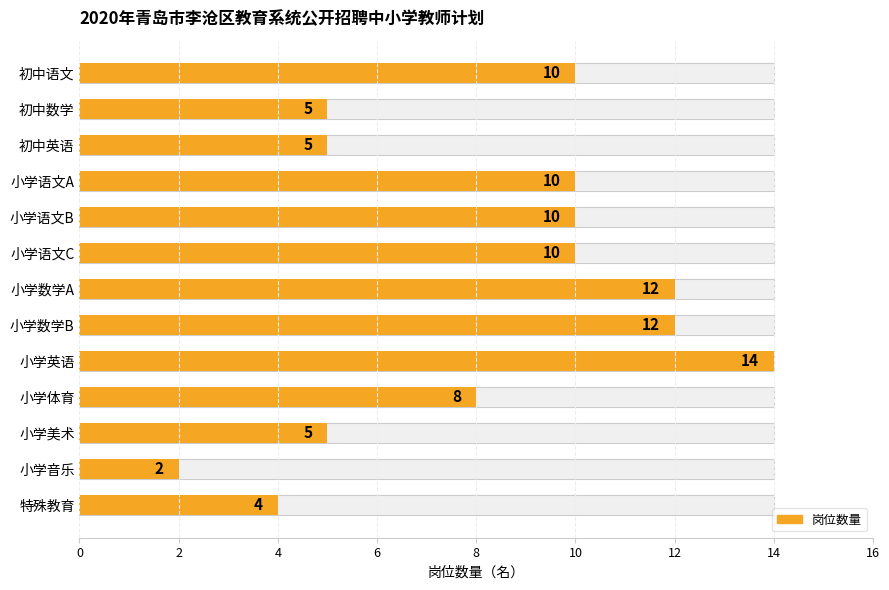

What is the sum of all values?

107